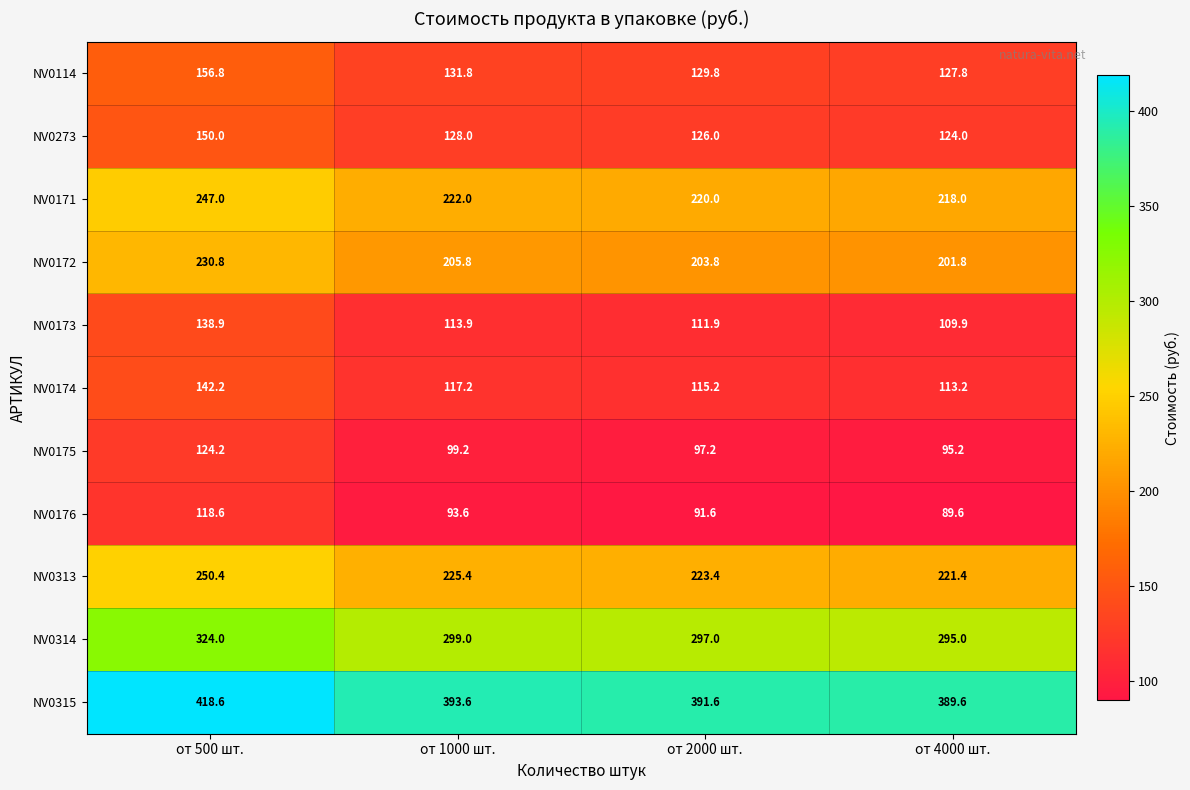

What is the minimum value shown in the chart?

89.6